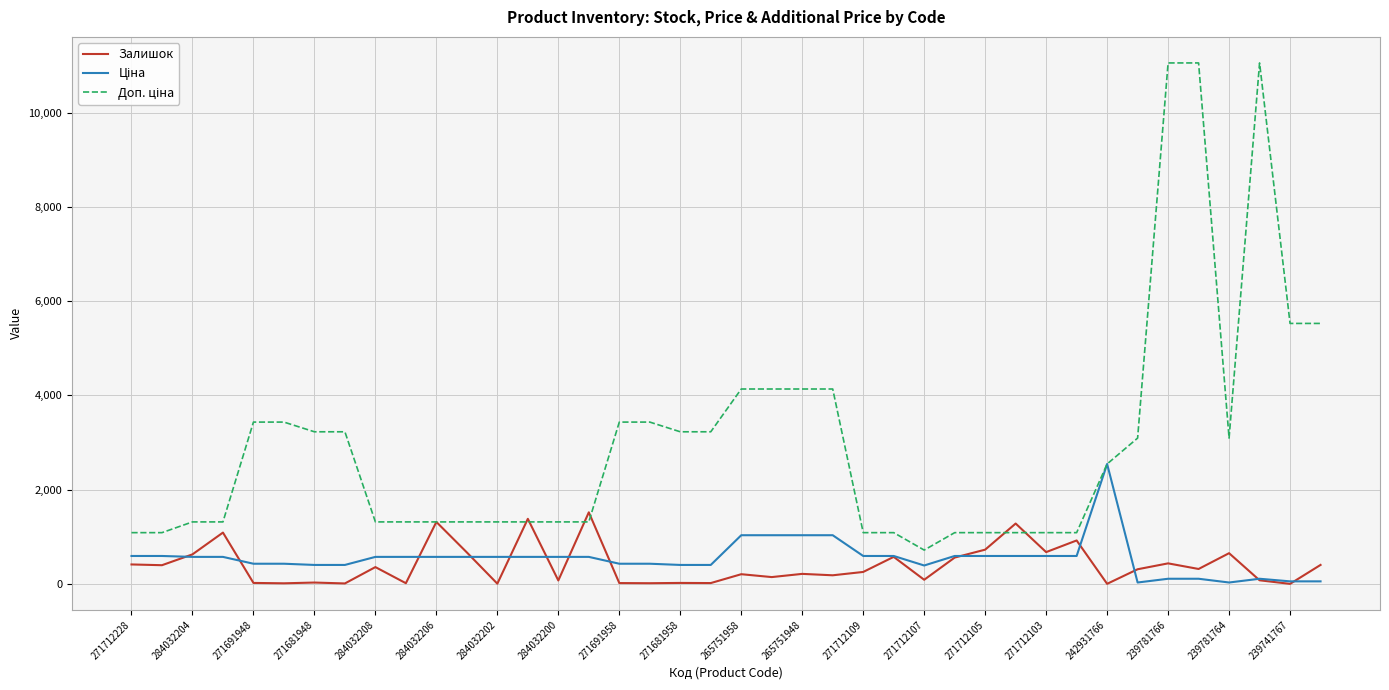

What is the greatest value displayed?

11055.0